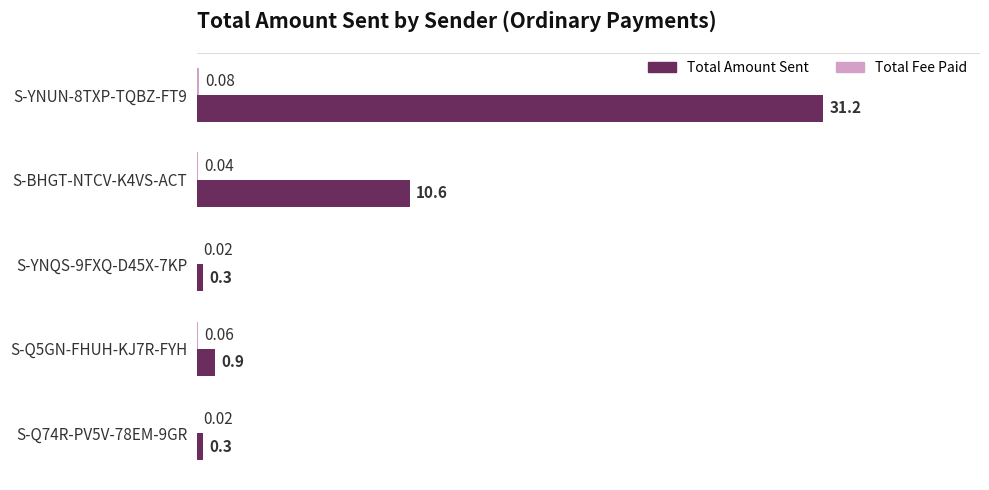

What is the total value across all series at S-Q74R-PV5V-78EM-9GR?

0.3